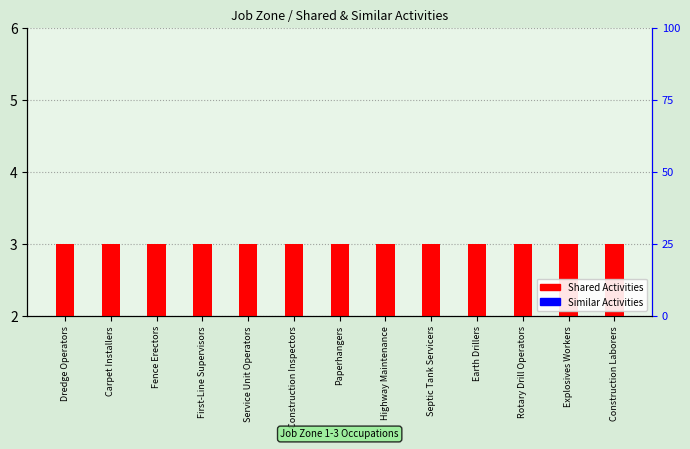

How many bars are there in each group?

2